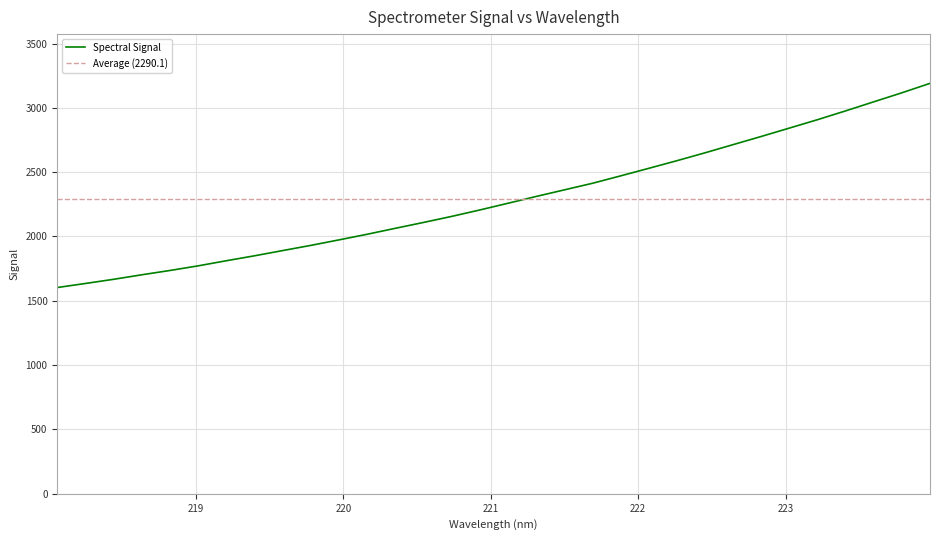

Does the chart display data point markers on the line(s)?

No